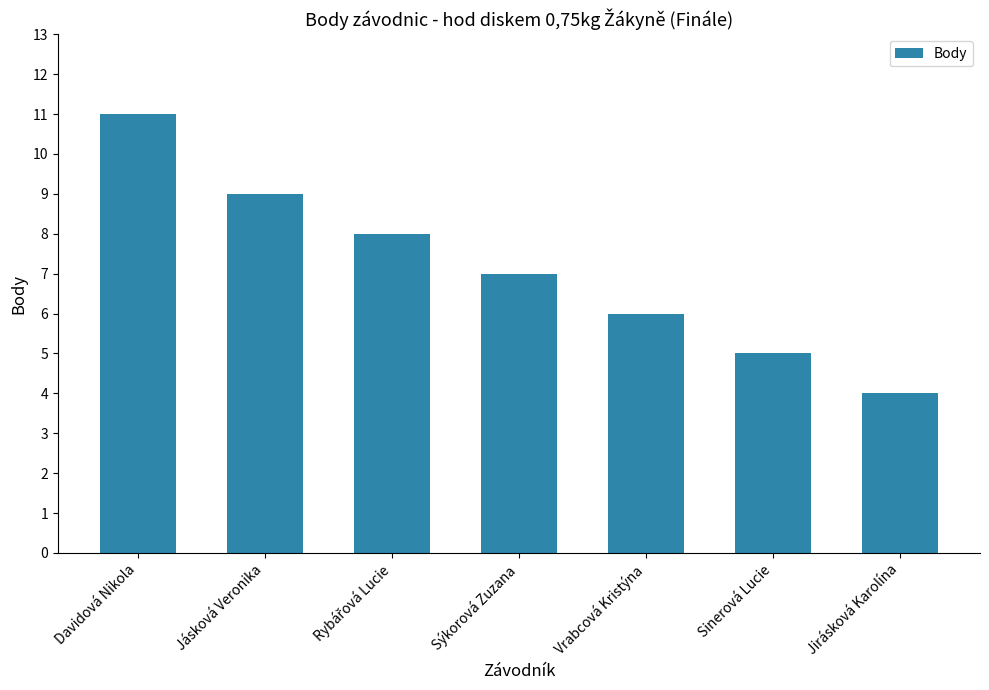

At which label is the value closest to 7?

Sýkorová Zuzana